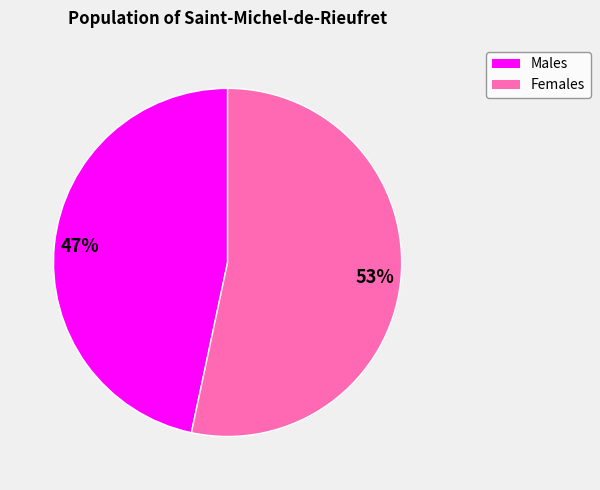

Does any single category account for the majority?

Yes